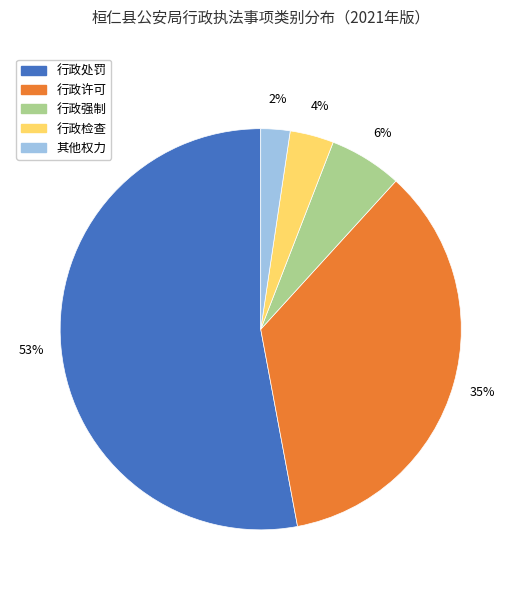

Between 其他权力 and 行政强制, which is larger?

行政强制